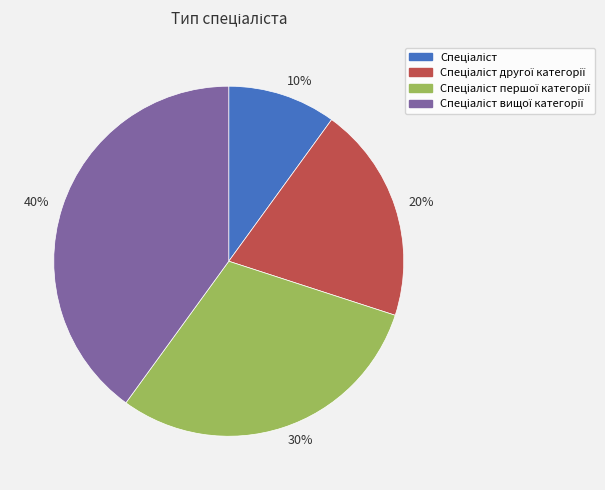

To the nearest percent, what is the combined percentage of 20% and 10%?

30%